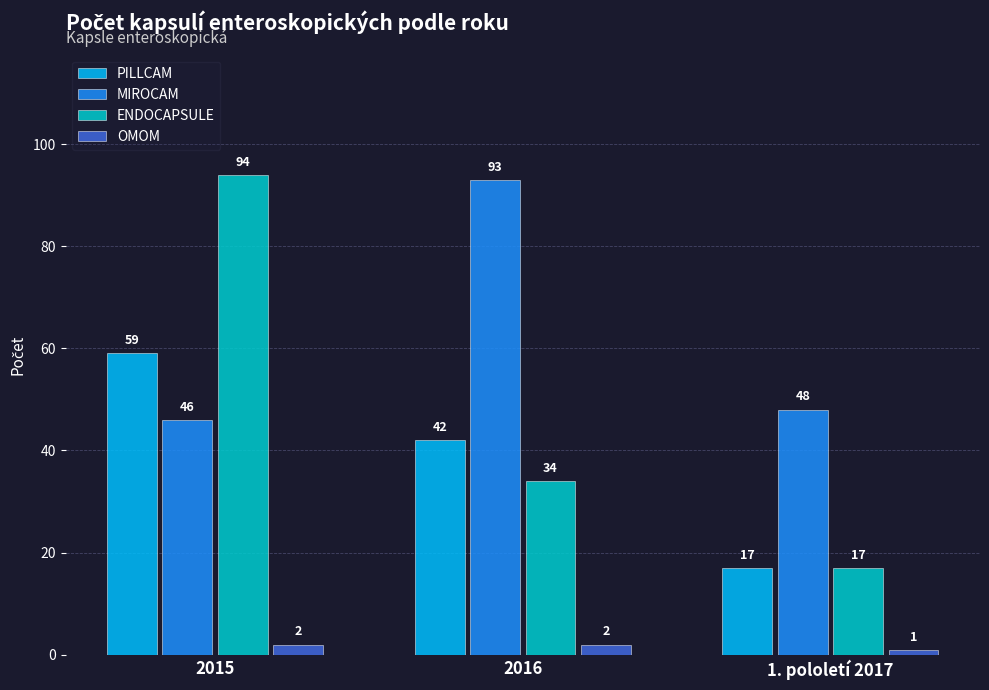

The OMOM series shows 1 at 1. pololetí 2017. True or false?

True